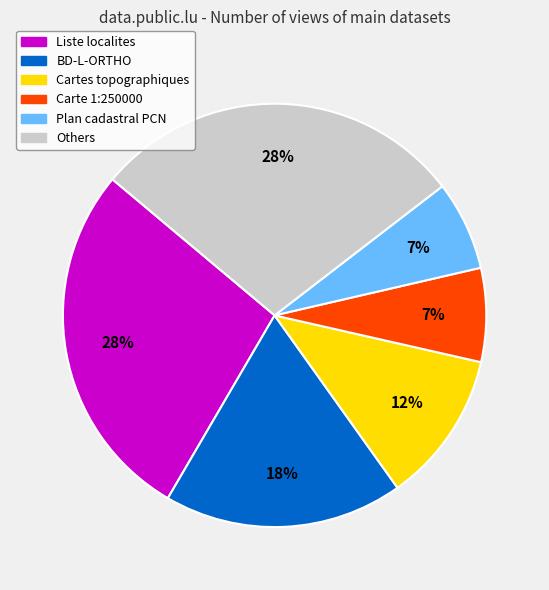

To the nearest percent, what is the average slice percentage?

17%